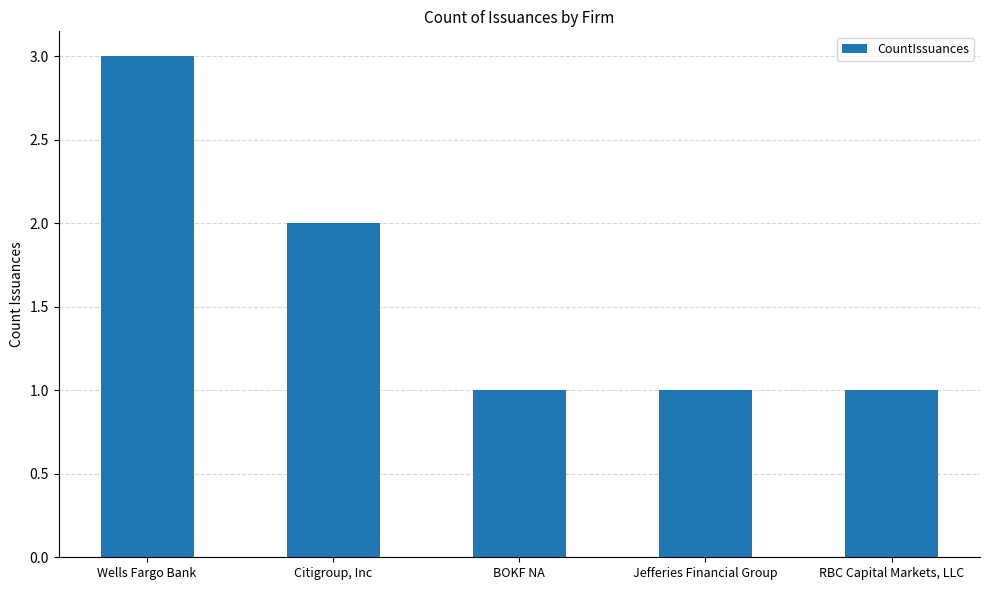

What is the greatest value displayed?

3